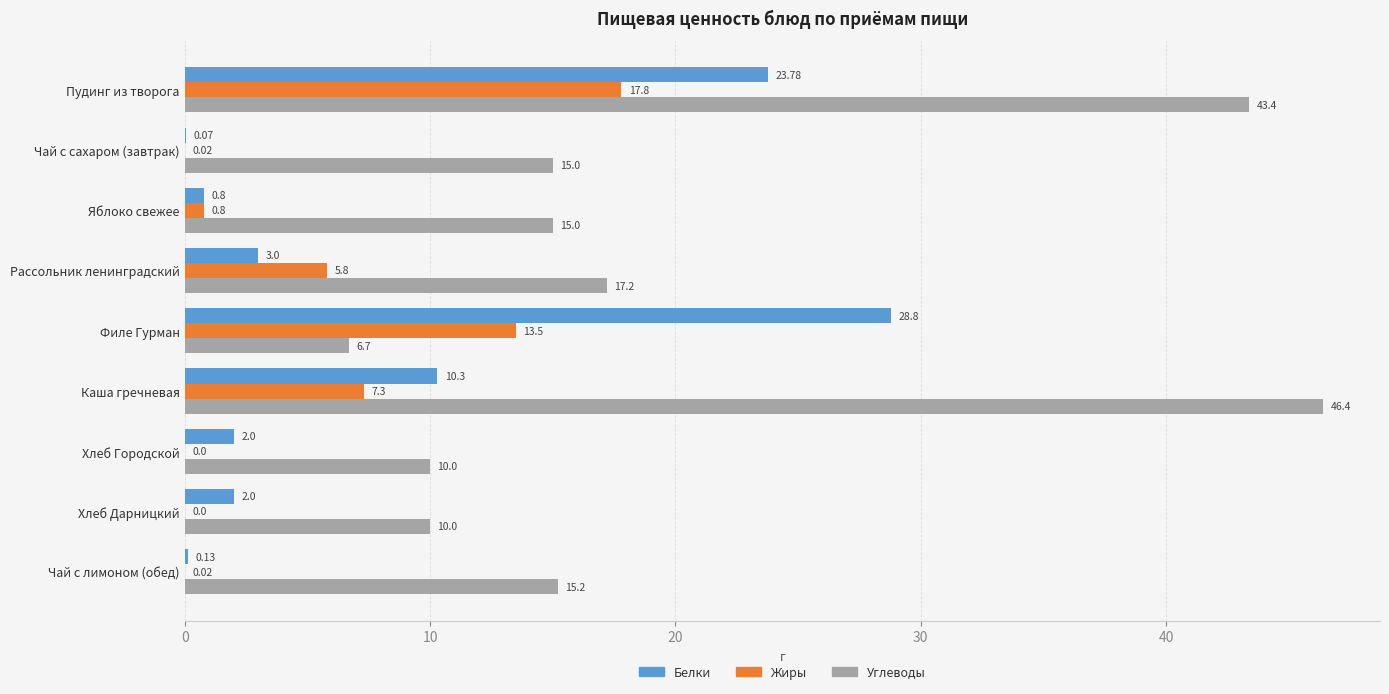

At which label is Белки closest to 14?

Каша гречневая